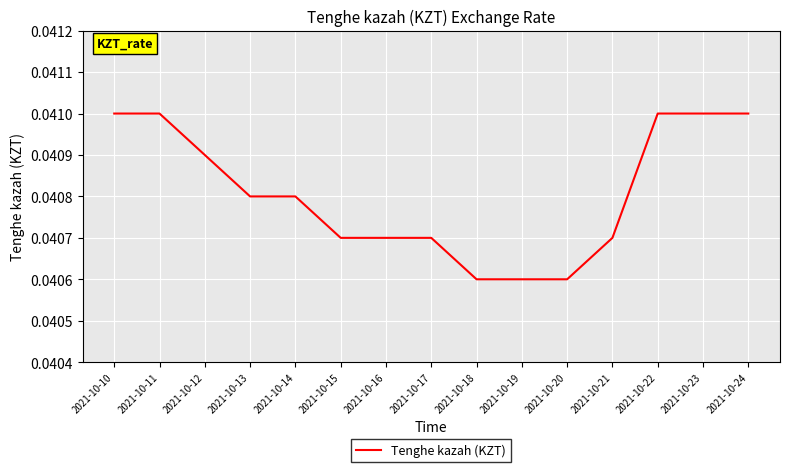

Between 2021-10-19 and 2021-10-24, which is larger?

2021-10-24